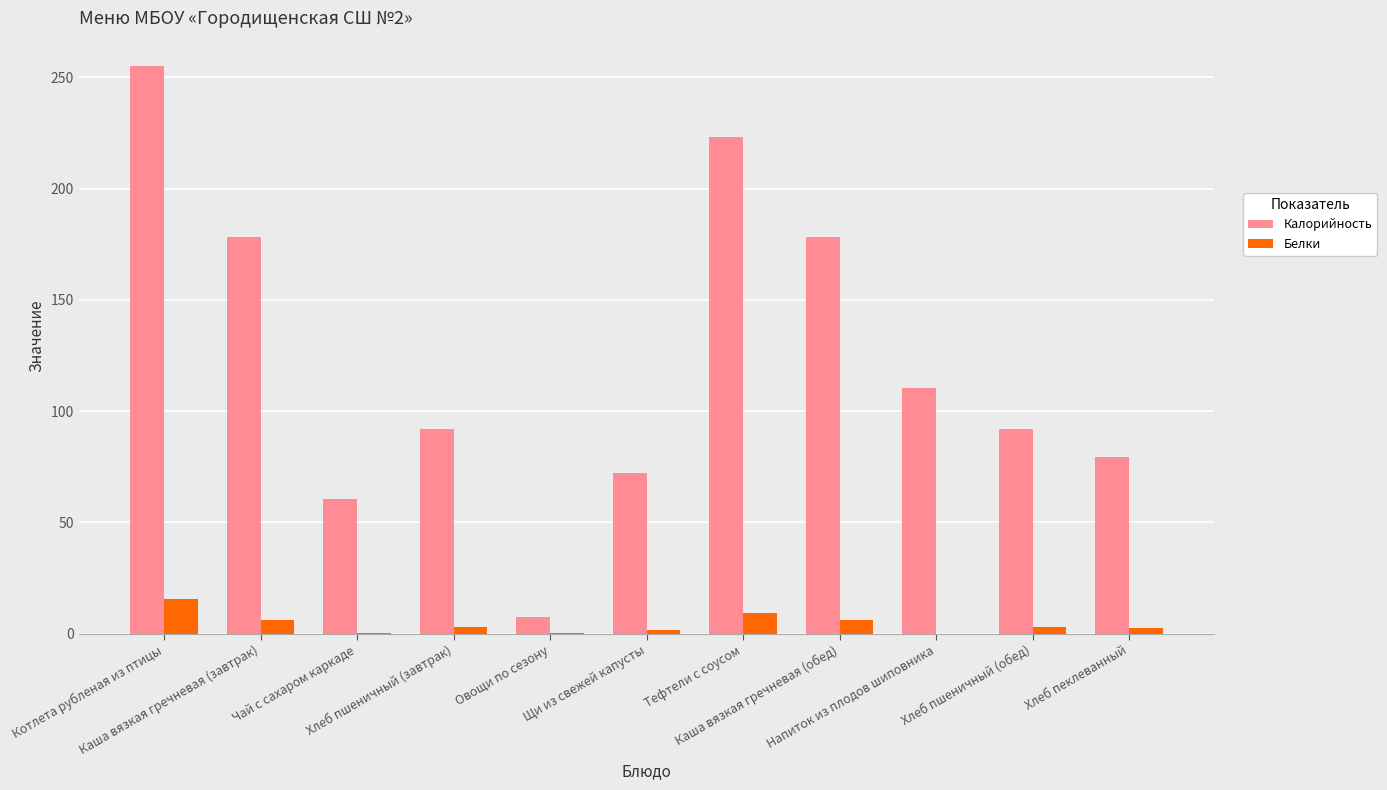

Which series has the largest total across all categories?

Калорийность